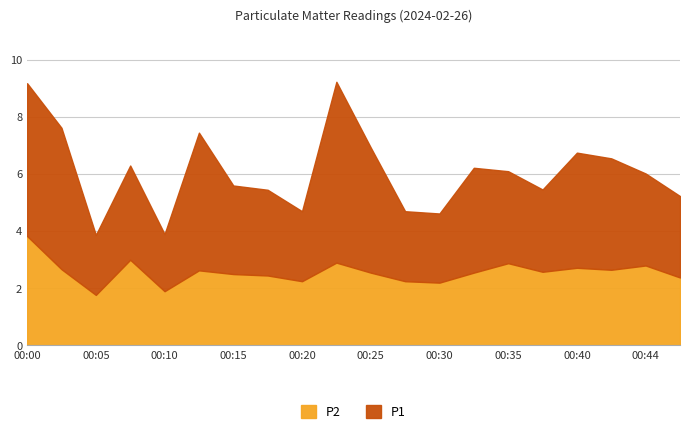

What is the value of the P1 point at the 4th from the left?

3.3